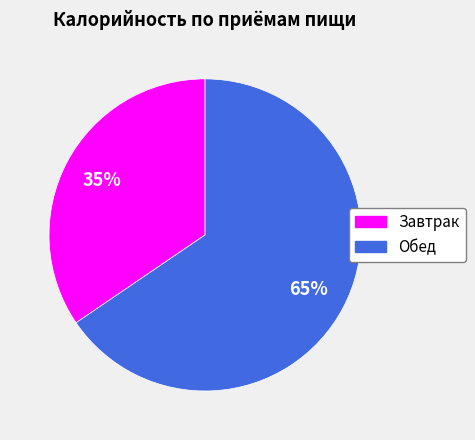

Do Обед and Завтрак together represent more than half of the pie?

Yes